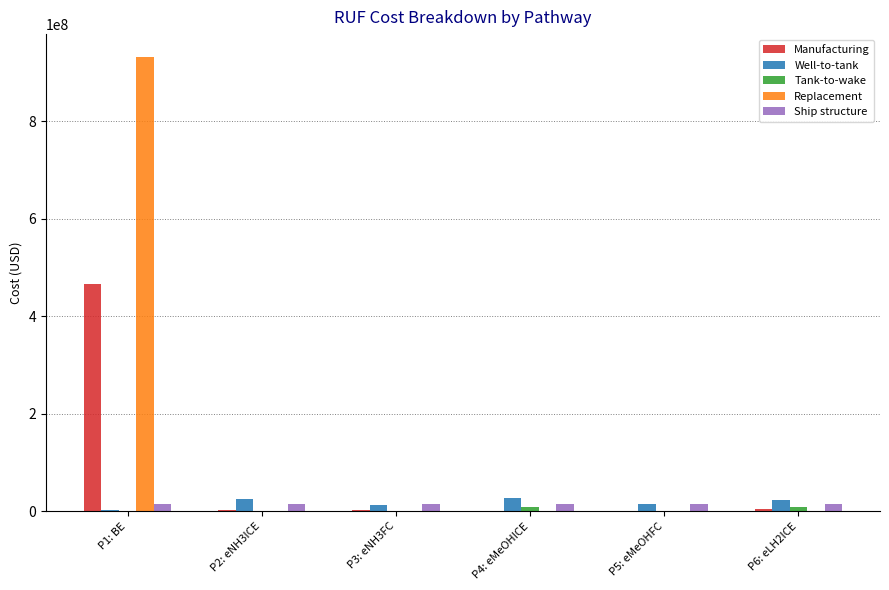

True or false: Manufacturing has a value of 5301638.8 at P6: eLH2ICE.

True